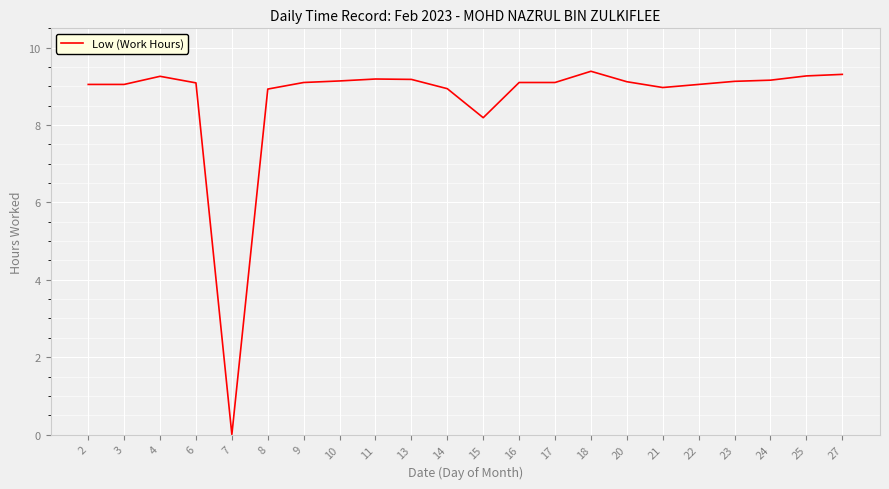

Which category has the lowest value across all series?

7